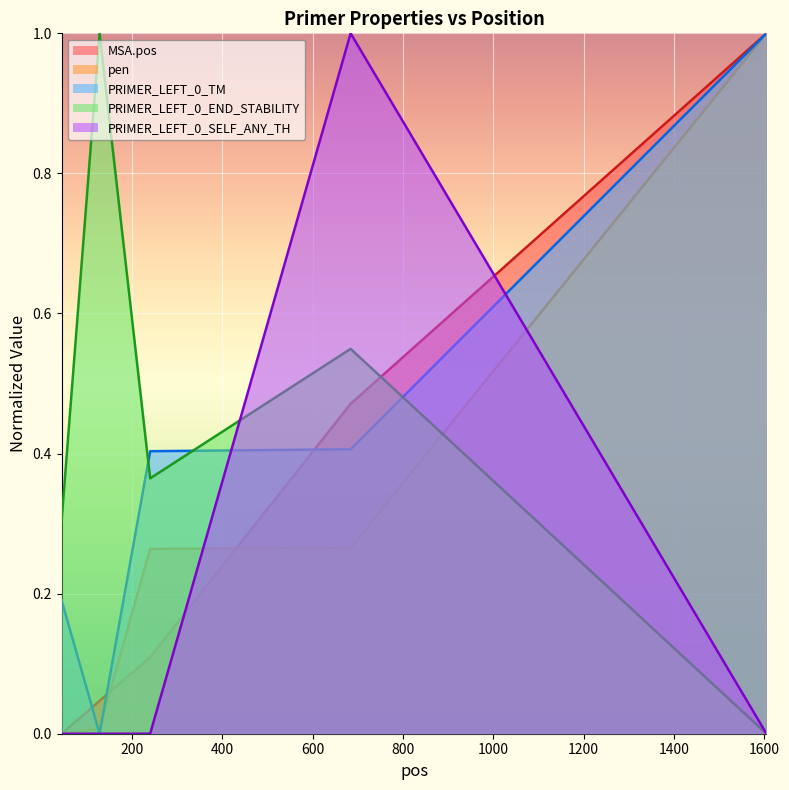

At how many categories does at least one series exceed 0?

5